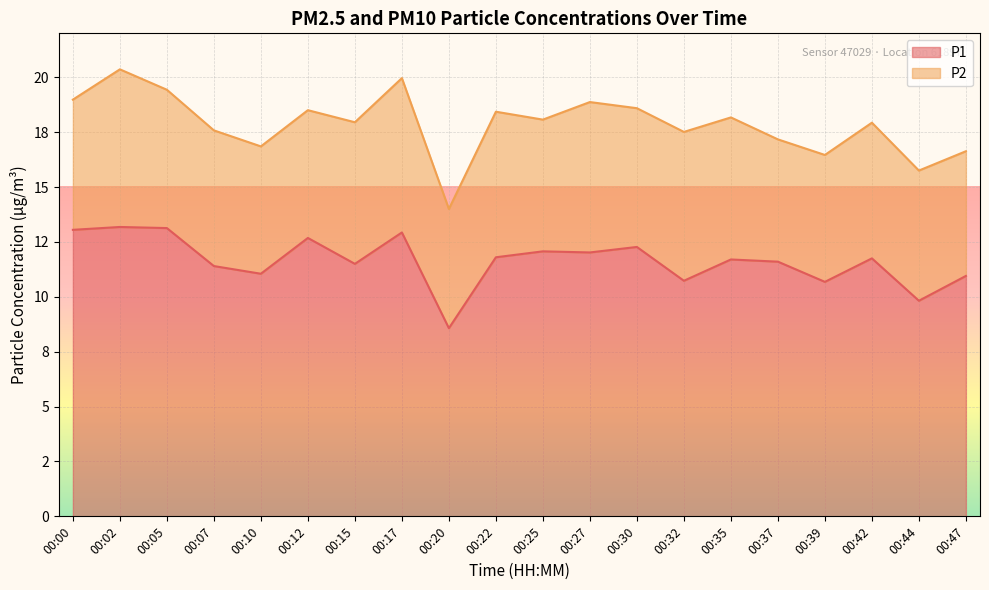

What are all the series names shown in the legend?

P1, P2